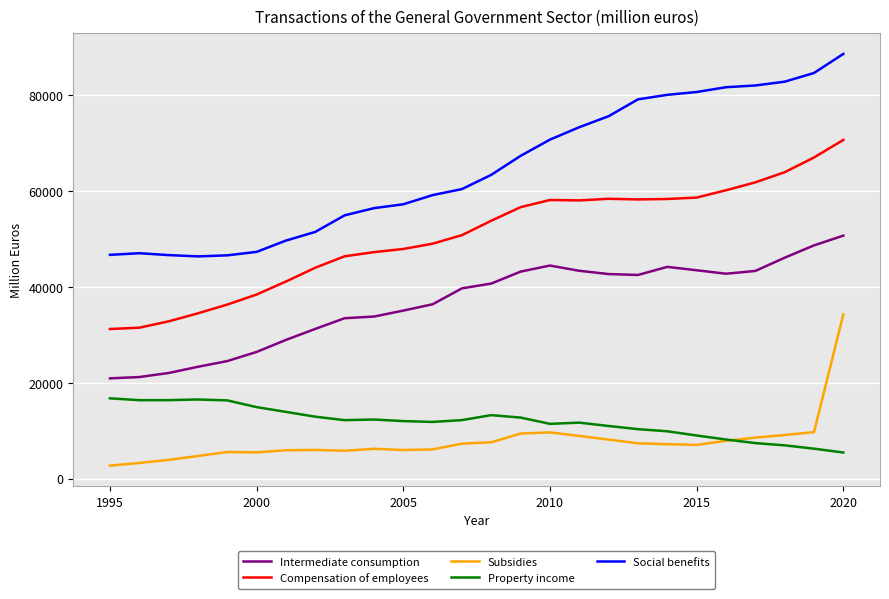

In Property income, how many points are higher than both neighbors (excluding endpoints)?

4